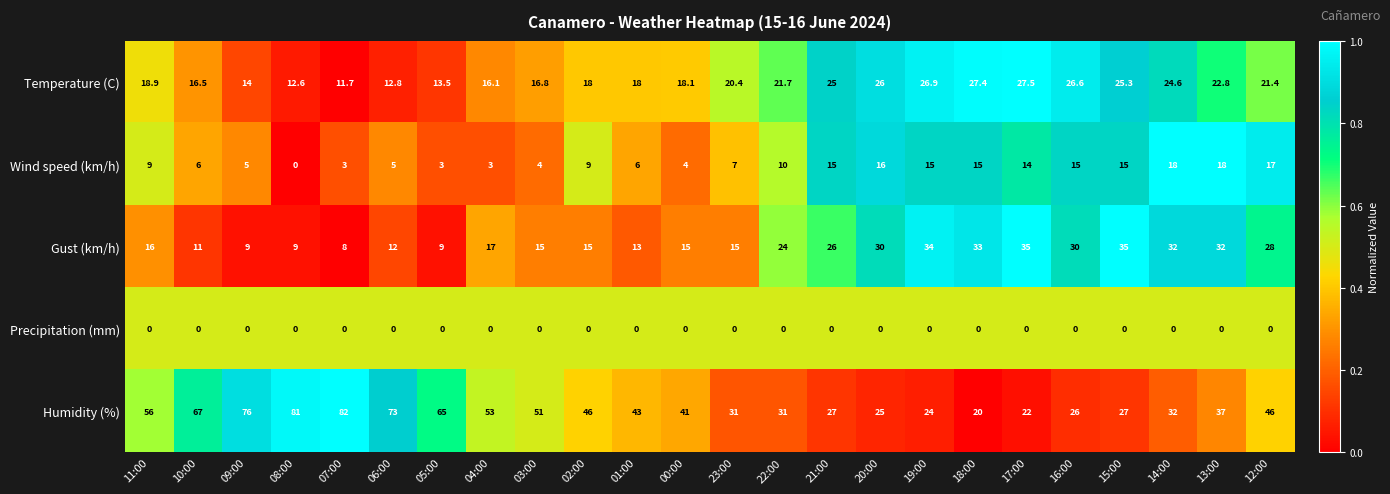

The Wind speed (km/h) series shows 9.0 at 02:00. True or false?

True